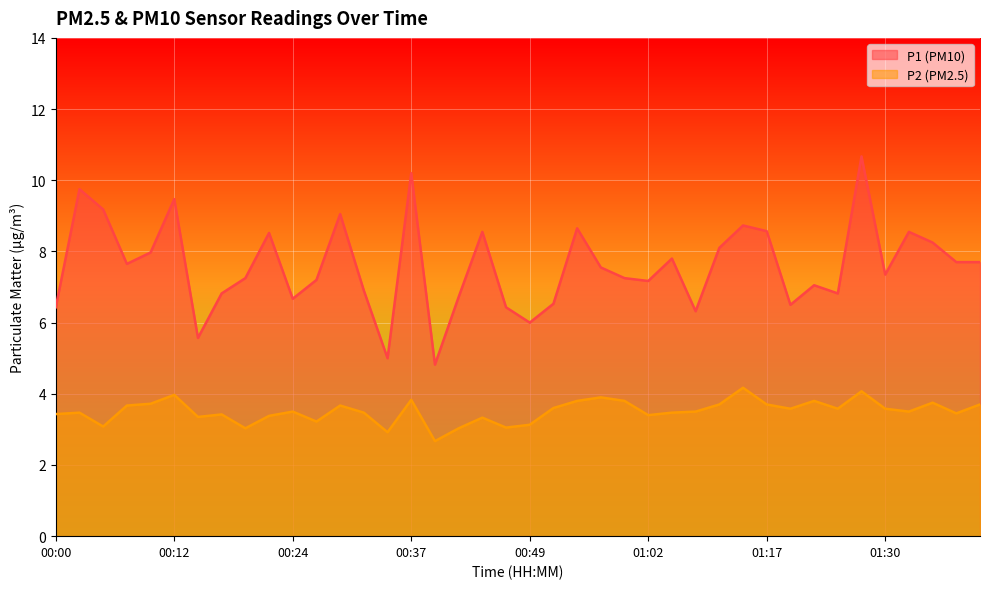

True or false: P2 has more than 1 interior local peaks.

True